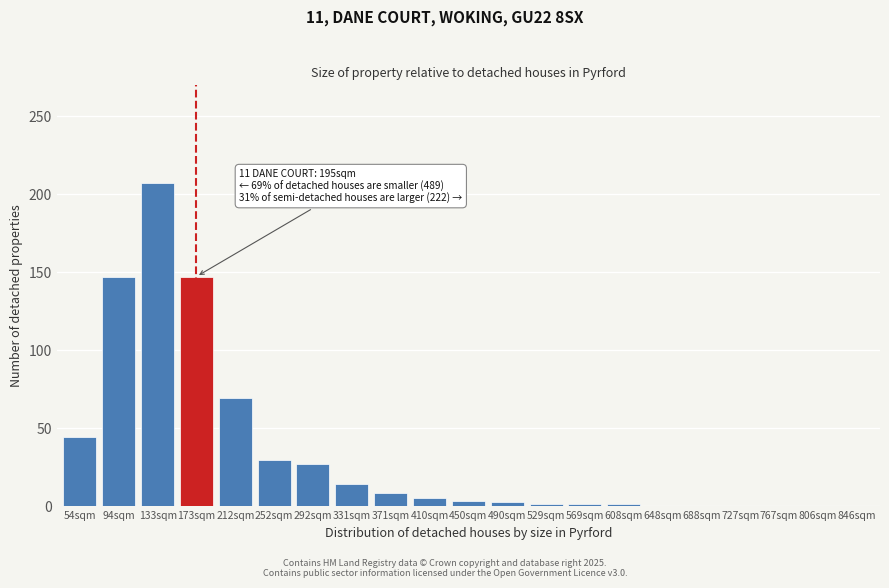

What is the sum of the values at 133sqm and 94sqm?

354